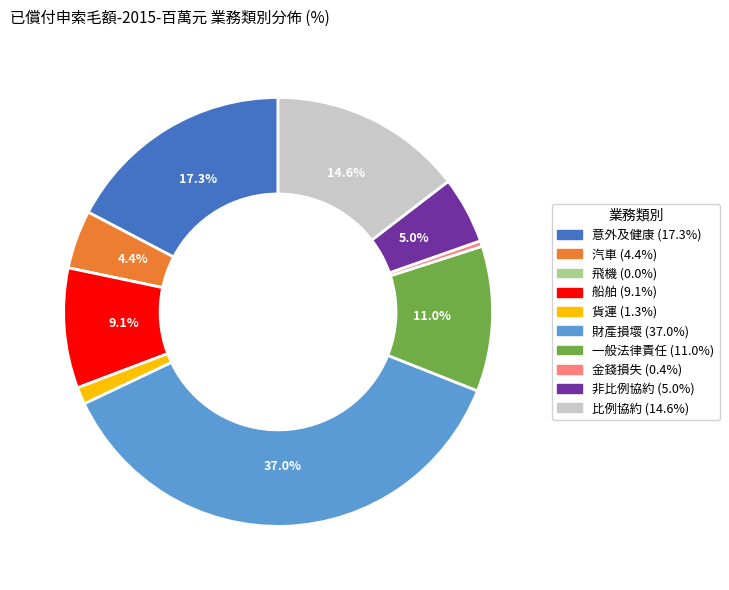

Which category has the biggest portion of the pie?

財產損壞